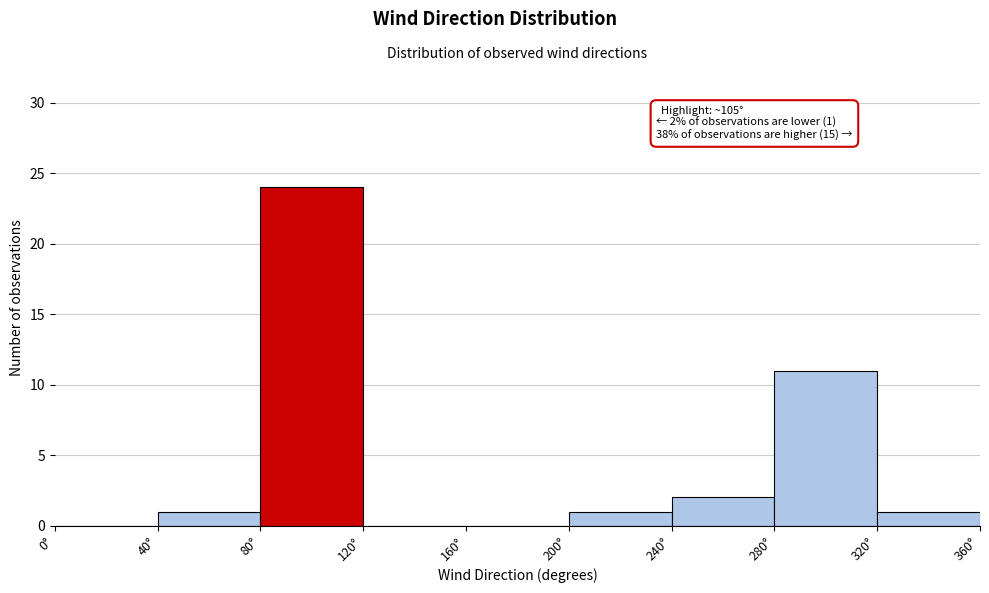

Which range on the x-axis has the tallest bar?

80 to 120